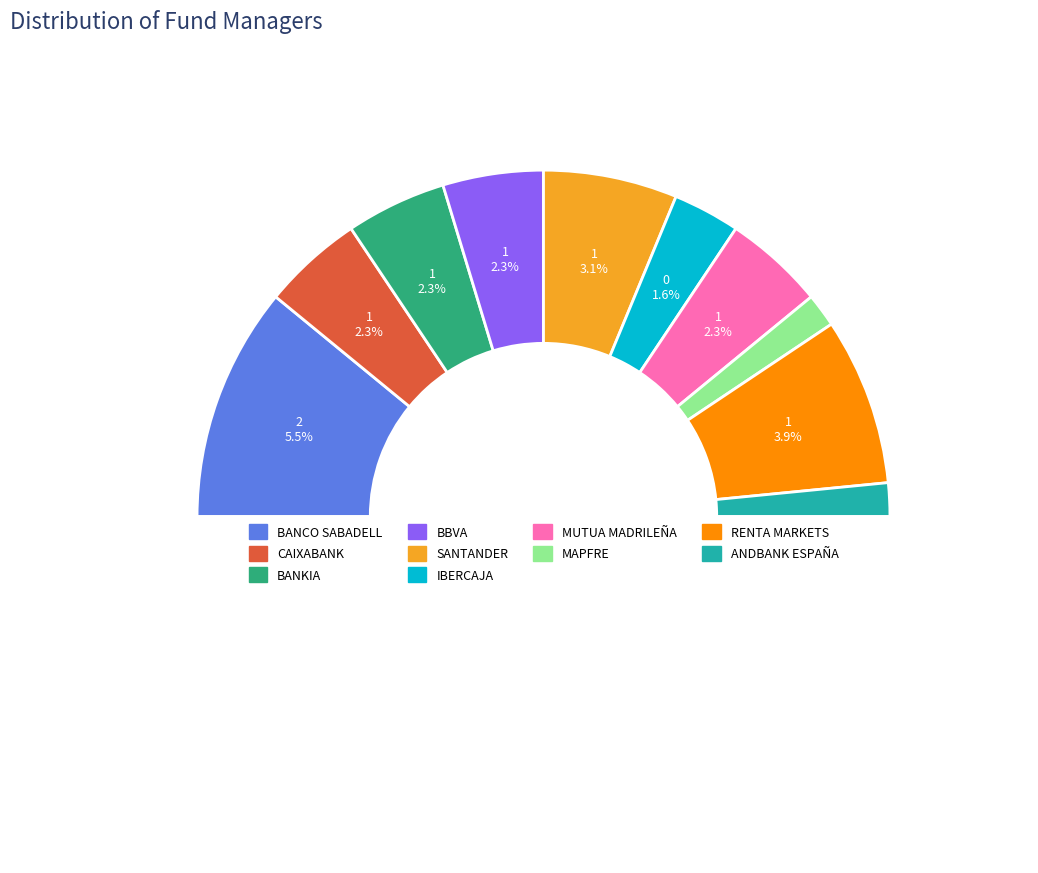

Combined, do BANKIA and RENTA MARKETS account for over 50%?

No